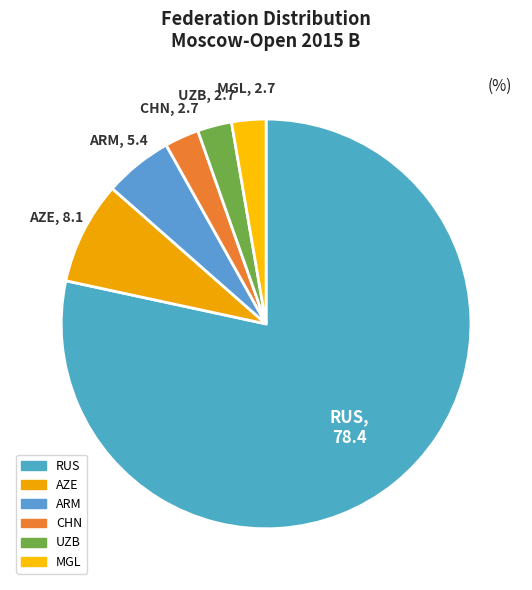

Which has a higher value, ARM or AZE?

AZE